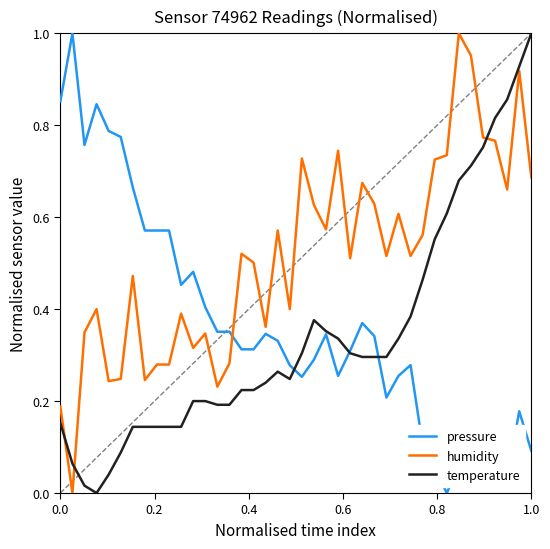

What is the difference between the second highest and minimum values in the pressure series?

0.9